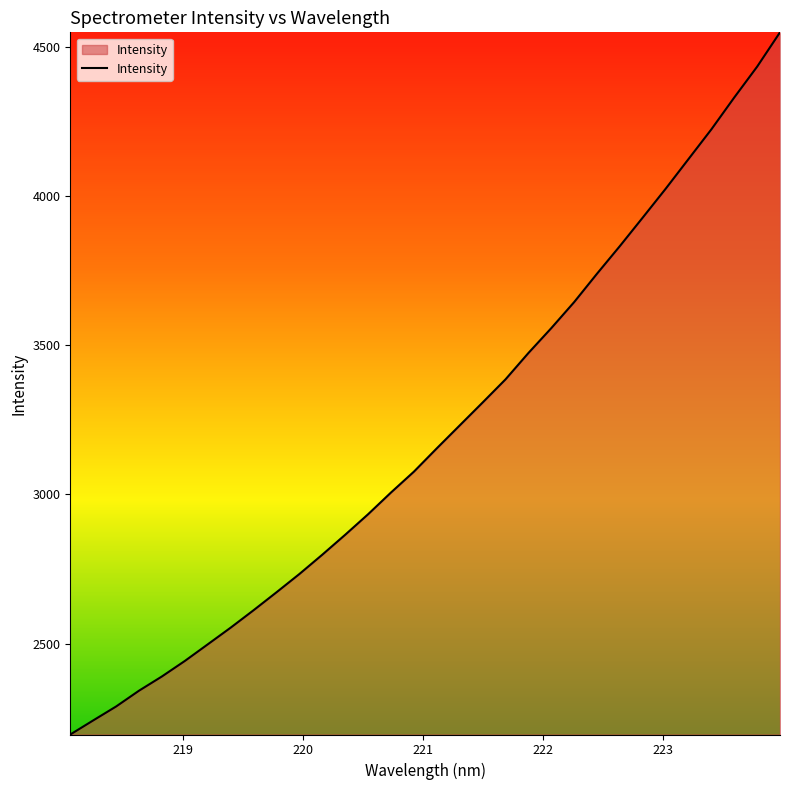

What is the average value?

3206.3